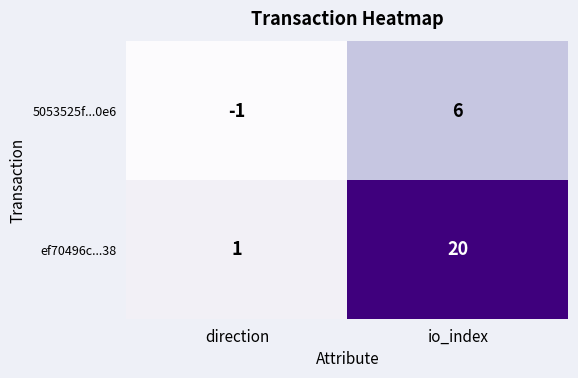

The ef70496c...38 series shows 1 at direction. True or false?

True